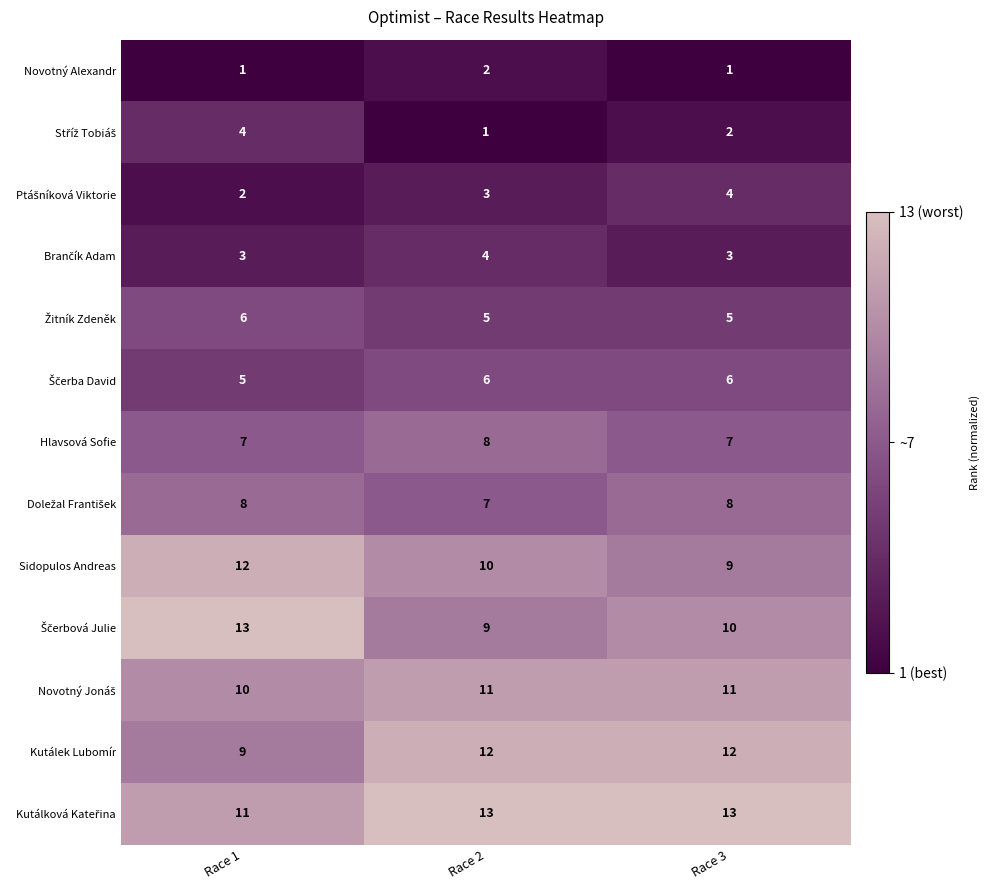

How many series are shown in this chart?

13